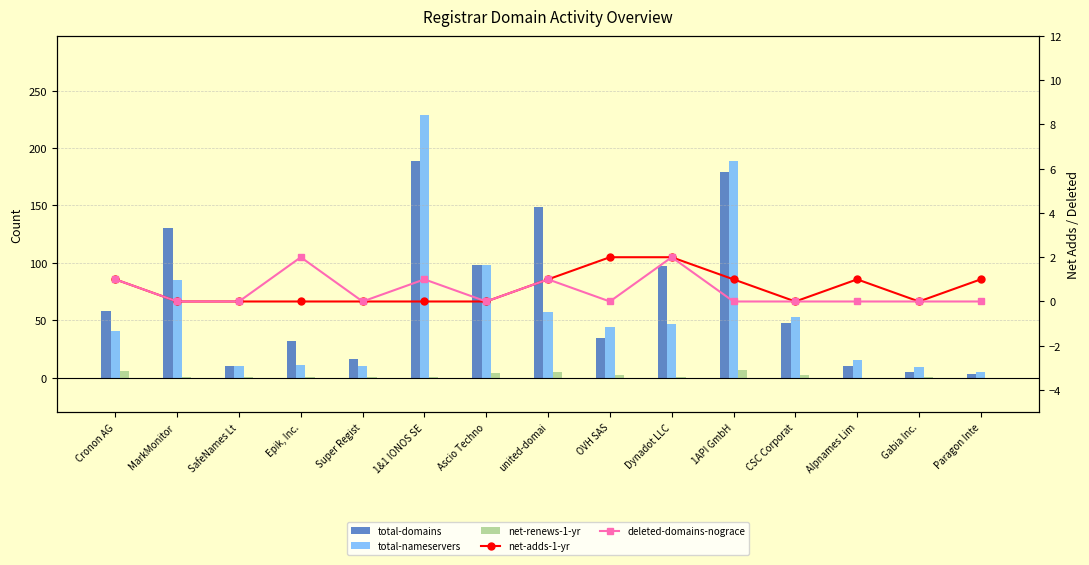

What position from the right is SafeNames Lt?

13